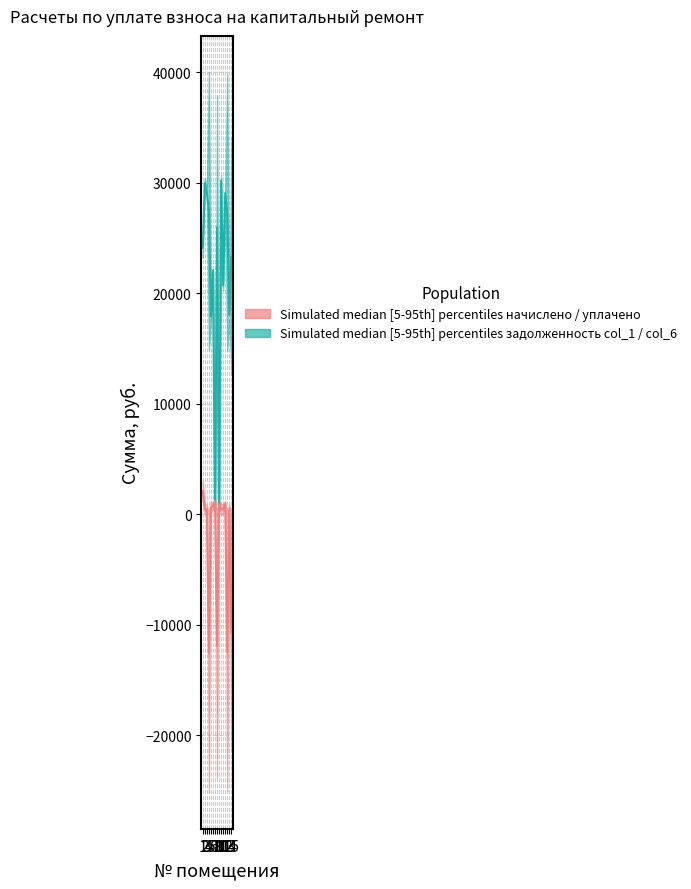

Where is уплачено (col_5) nearest to the value 1500?

7